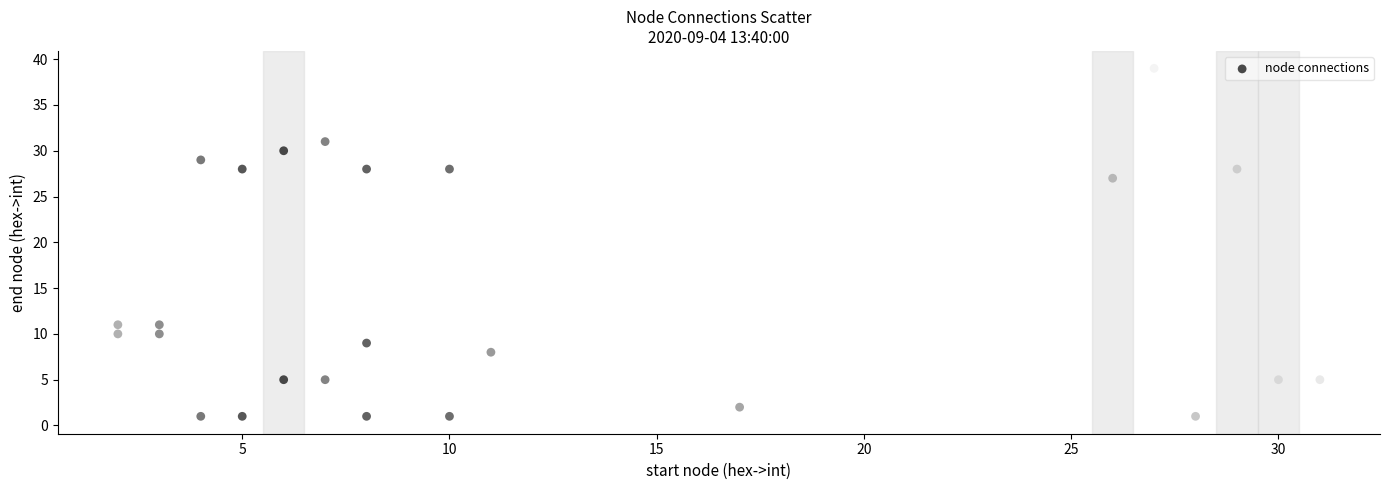

What Y value in the scatter plot is closest to 20?

26